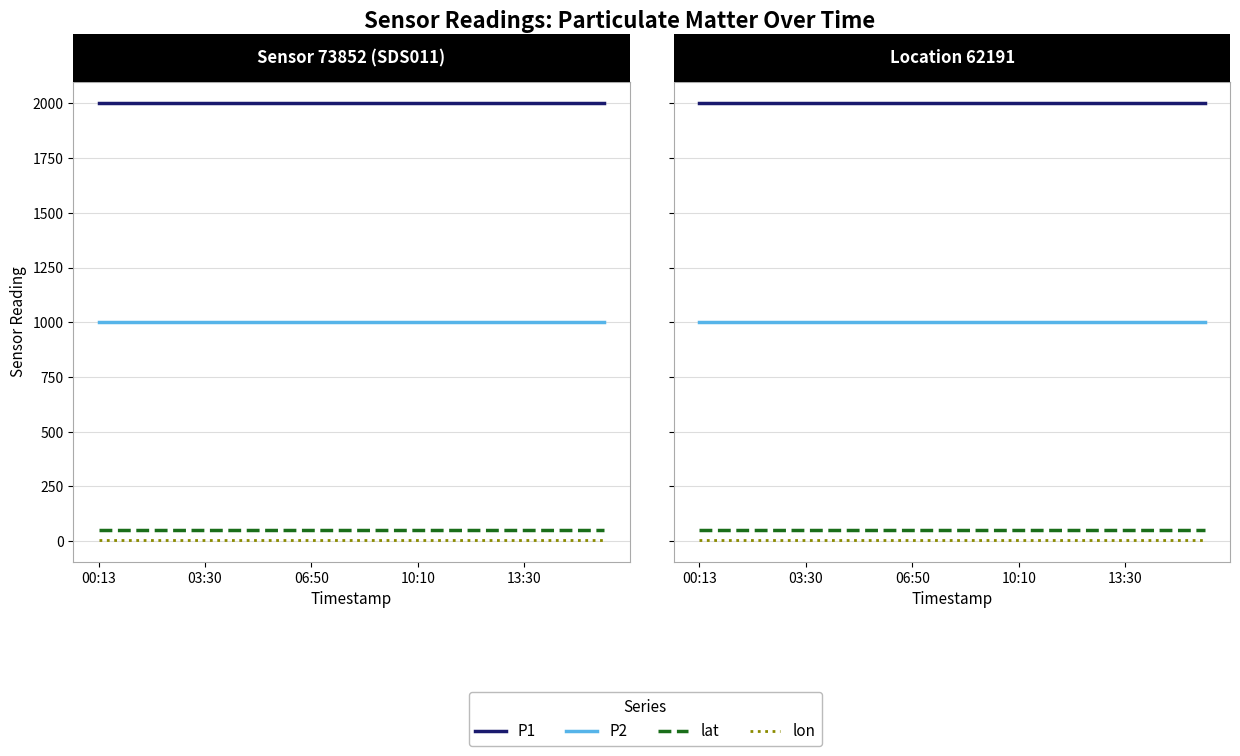

The value of lat at 12 is 51.5. True or false?

True